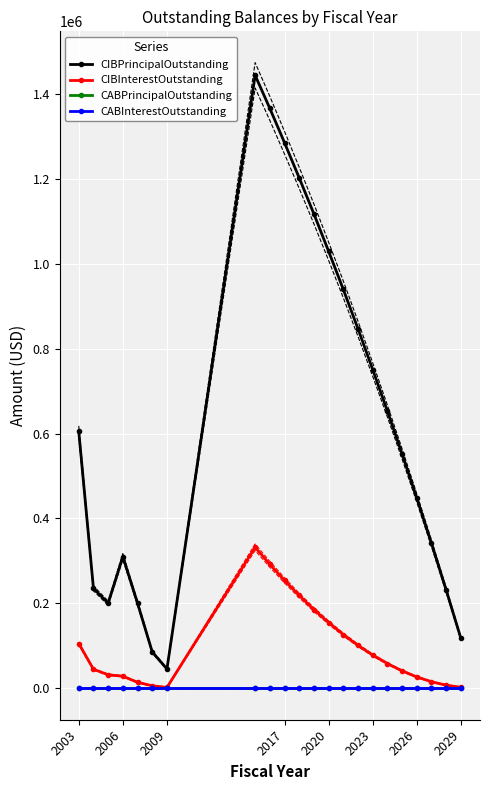

What is the greatest value displayed?

1445000.0